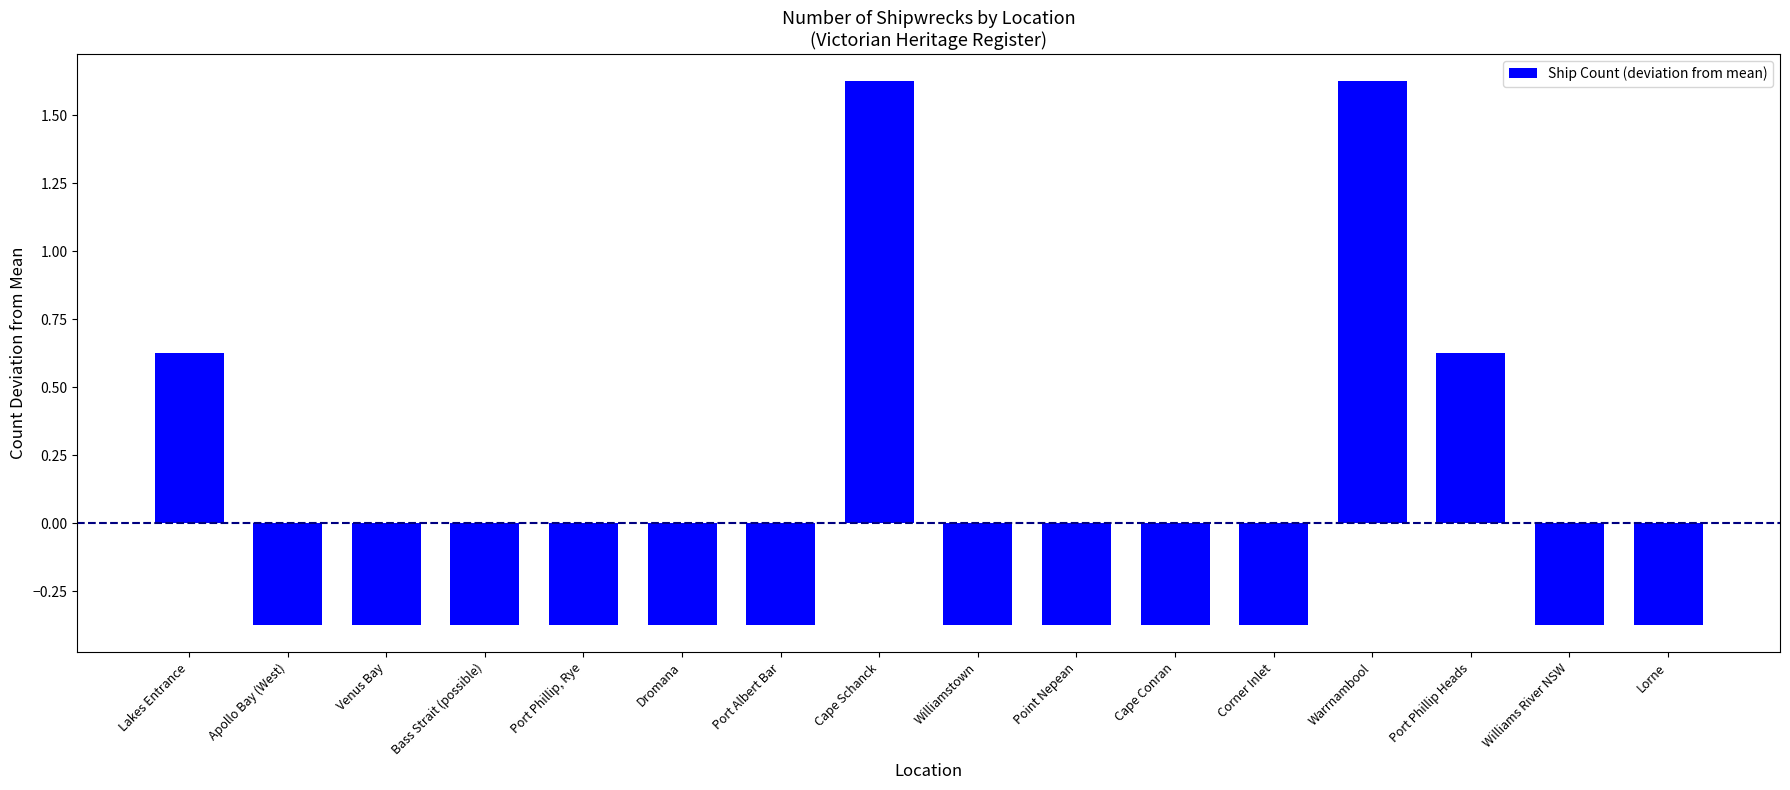

What is the label of the 3rd bar from the left?

Venus Bay